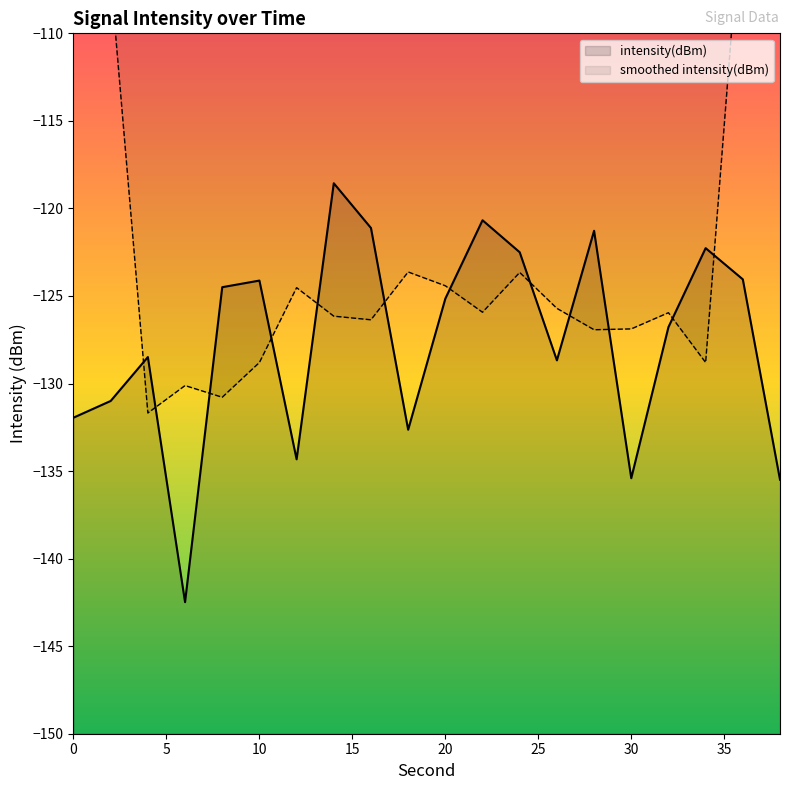

Where does the data first go above -125?

8